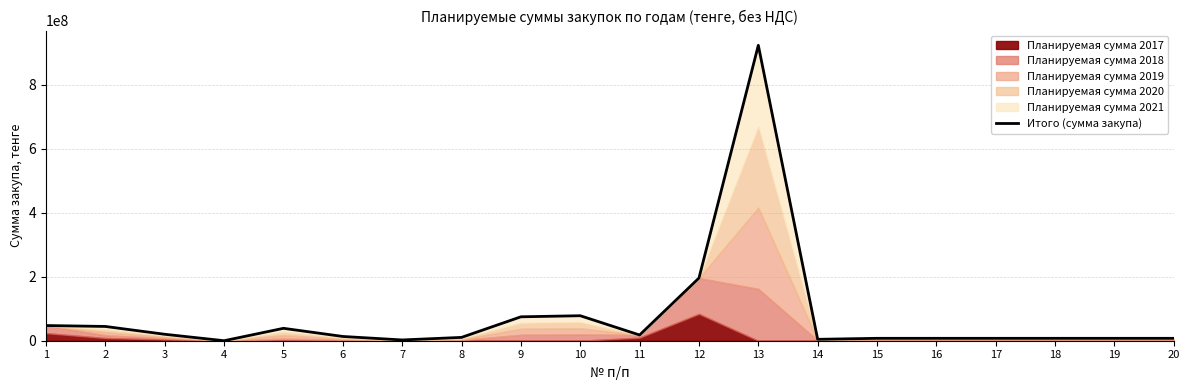

List the labels in order of value, smallest first.

4, 7, 14, 15, 16, 17, 18, 19, 20, 8, 6, 11, 3, 5, 2, 1, 9, 10, 12, 13